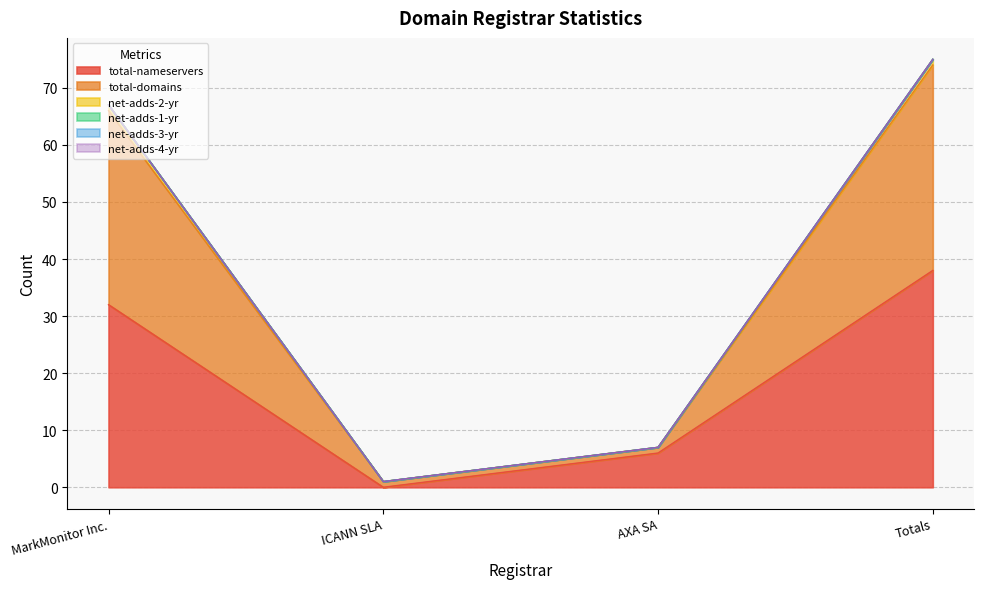

True or false: total-domains and total-nameservers intersect in this chart.

False